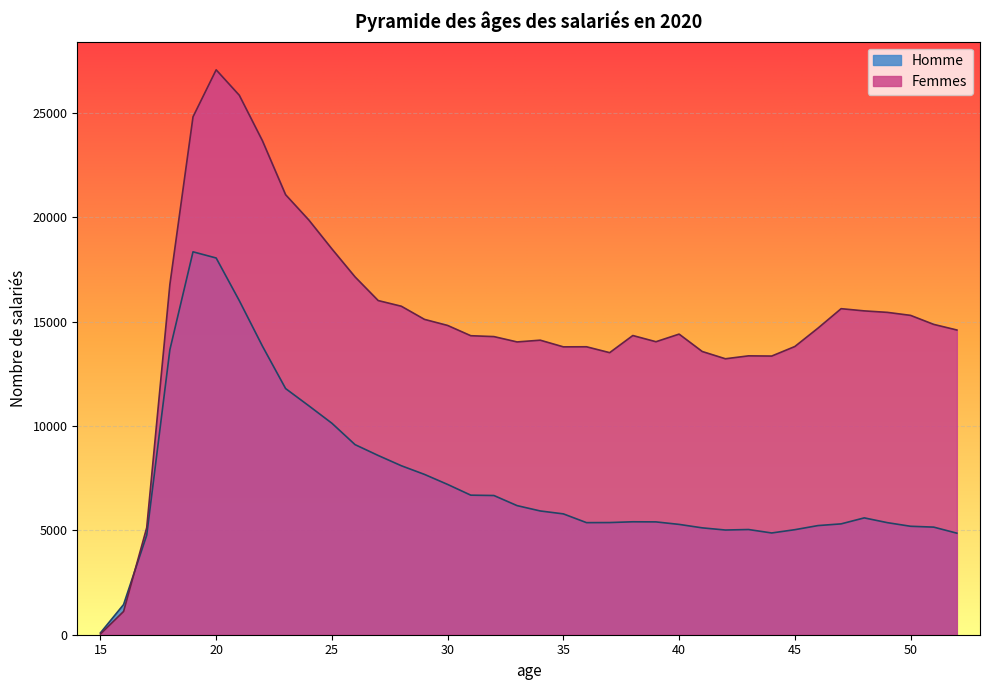

What is the difference between the maximum and minimum values in the Femmes series?

27042